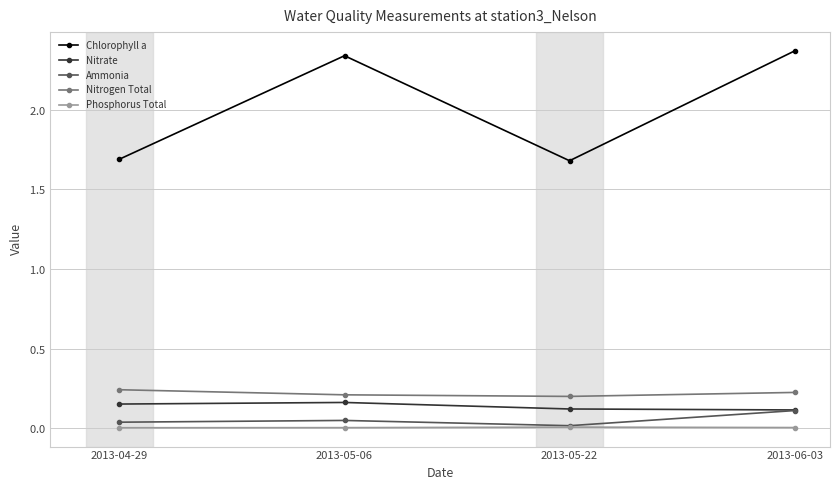

Which category has the highest value across all series?

2013-06-03